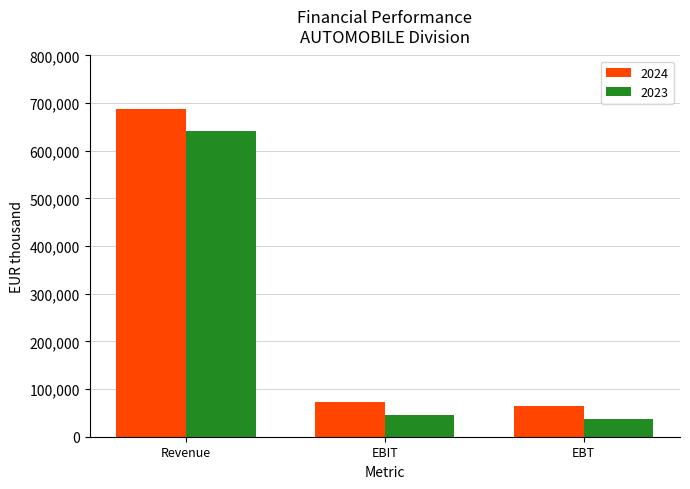

Read the 2024 value at EBIT.

73608